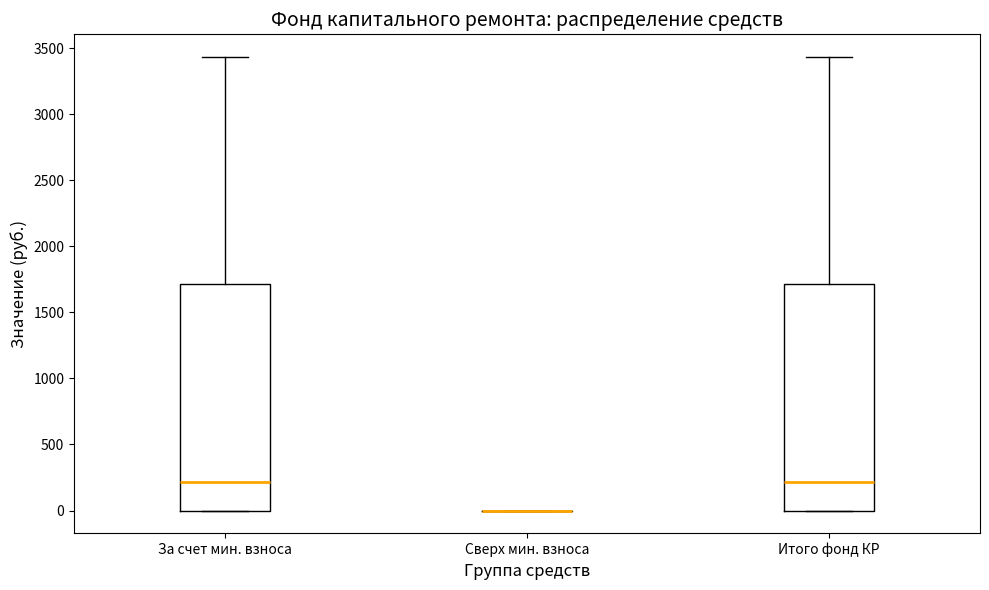

Reading left to right, transcribe this box plot: for each box, give where its median line is, the range the box spans, and where its two whiskers end, as read against the y-axis. The values are not printed on the chart, so give them approximately, as read against the axis.

За счет мин. взноса: median 200, box 0 to 1700, whiskers 0 to 3450
Сверх мин. взноса: box collapsed to a line at 0, whiskers 0 to 0
Итого фонд КР: median 200, box 0 to 1700, whiskers 0 to 3450